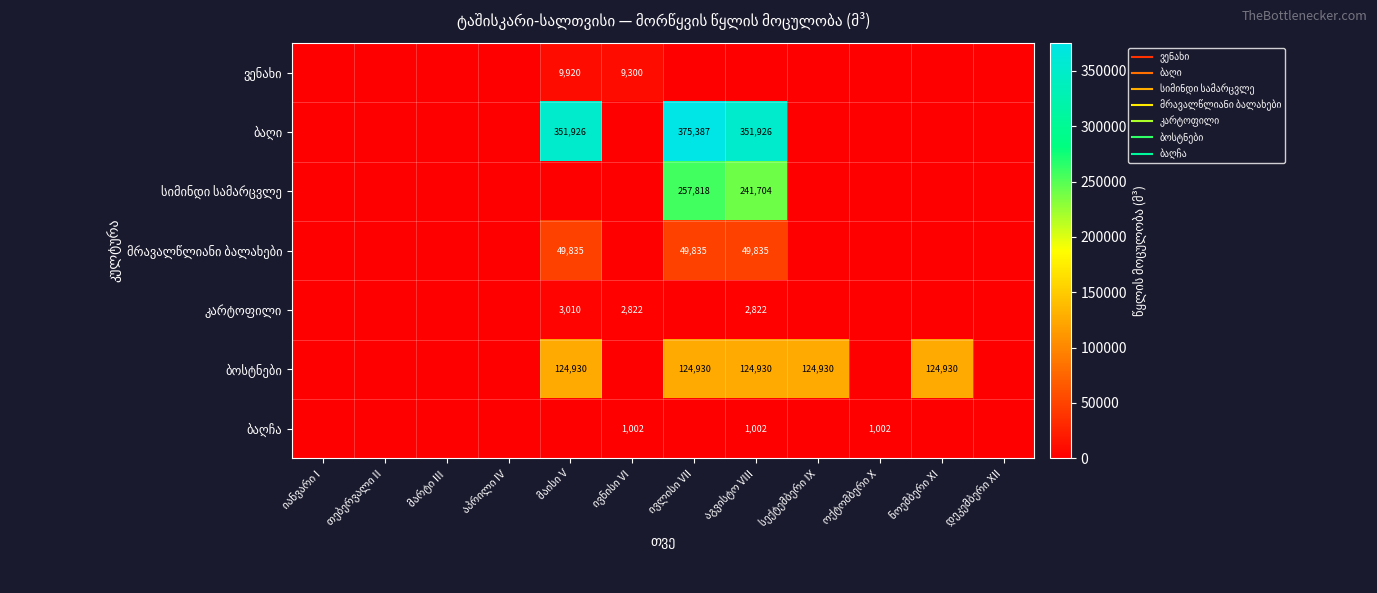

Is the value of ბაღჩა at დეკემბერი XII greater than the value of ბოსტნები at იანვარი I?

No